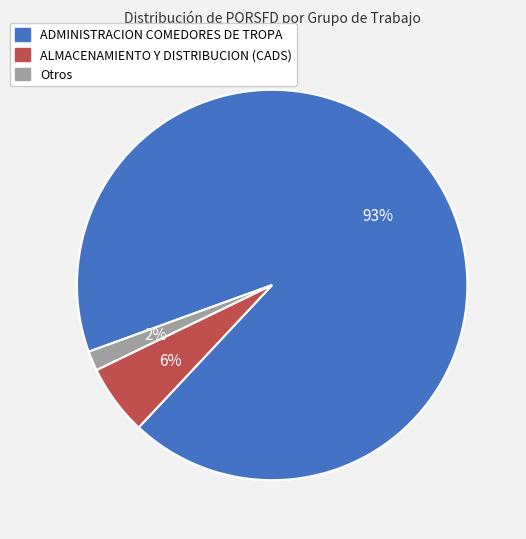

Does any single category account for the majority?

Yes